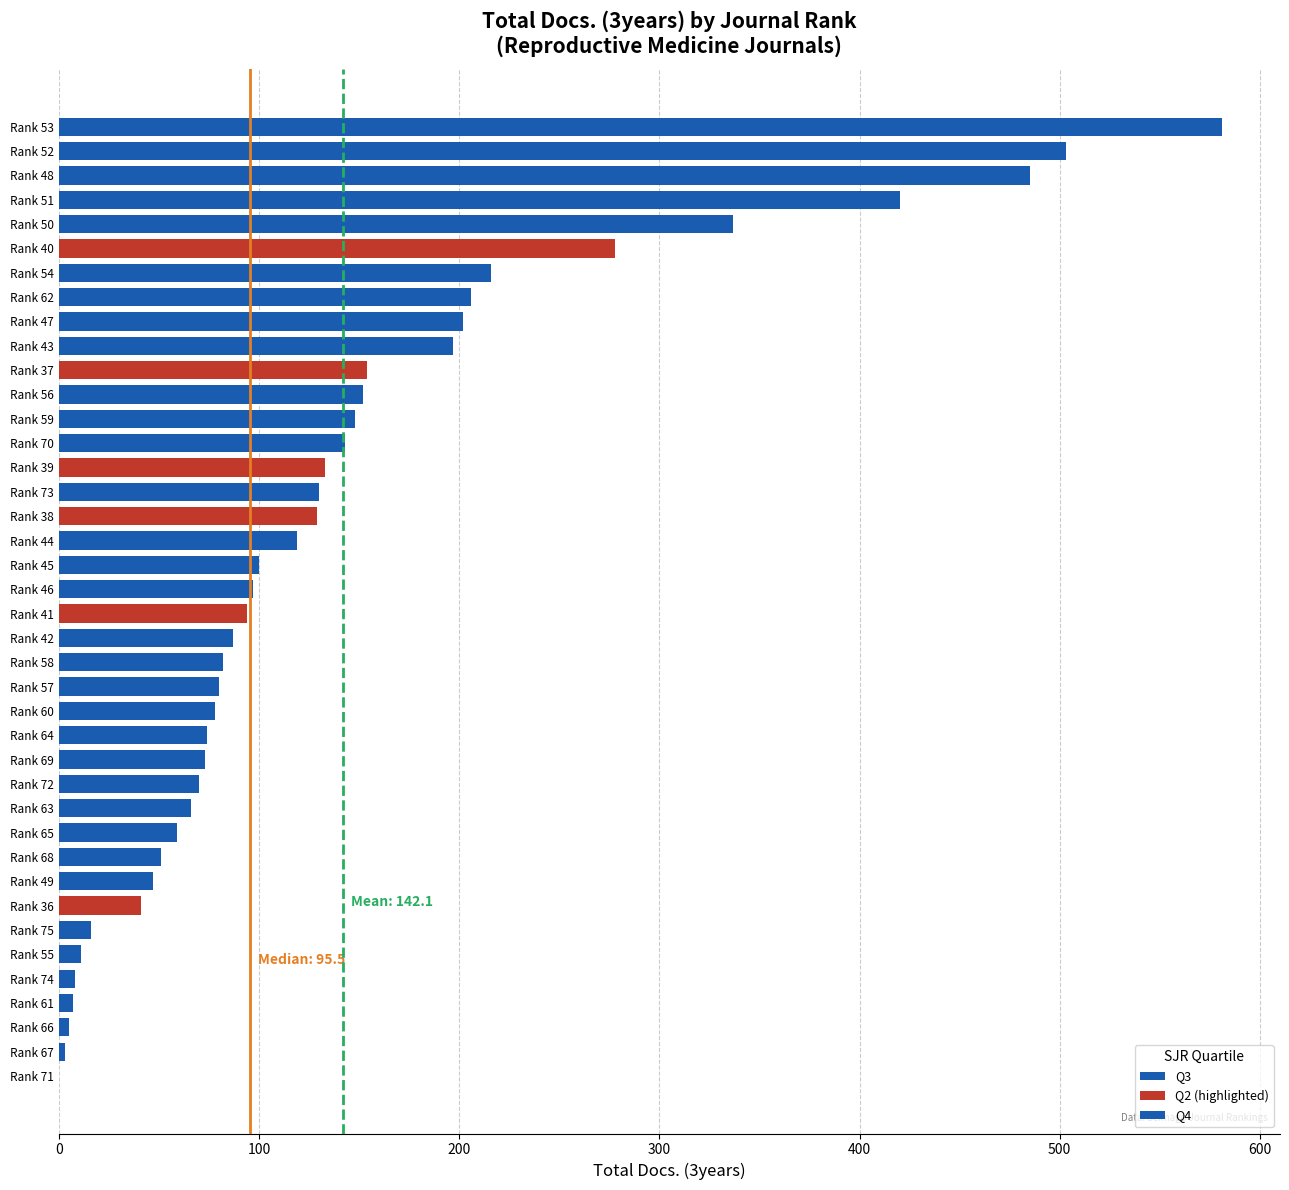

Rank the categories by value from lowest to highest.

Rank 71, Rank 67, Rank 66, Rank 61, Rank 74, Rank 55, Rank 75, Rank 36, Rank 49, Rank 68, Rank 65, Rank 63, Rank 72, Rank 69, Rank 64, Rank 60, Rank 57, Rank 58, Rank 42, Rank 41, Rank 46, Rank 45, Rank 44, Rank 38, Rank 73, Rank 39, Rank 70, Rank 59, Rank 56, Rank 37, Rank 43, Rank 47, Rank 62, Rank 54, Rank 40, Rank 50, Rank 51, Rank 48, Rank 52, Rank 53